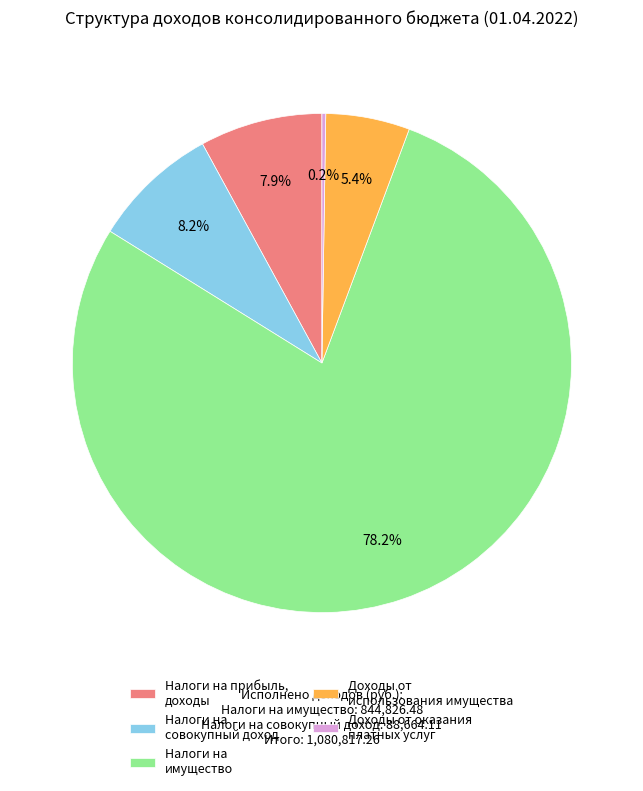

Is there a majority slice in this chart?

Yes